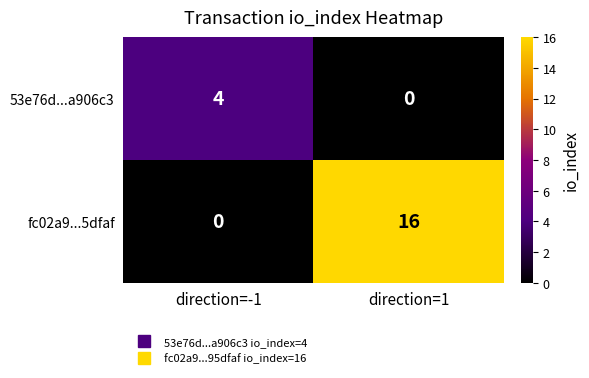

How many distinct data groups are displayed?

2